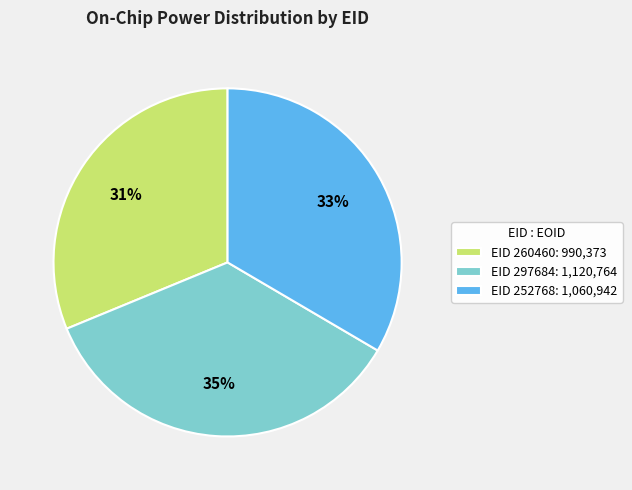

Does any single category account for the majority?

No